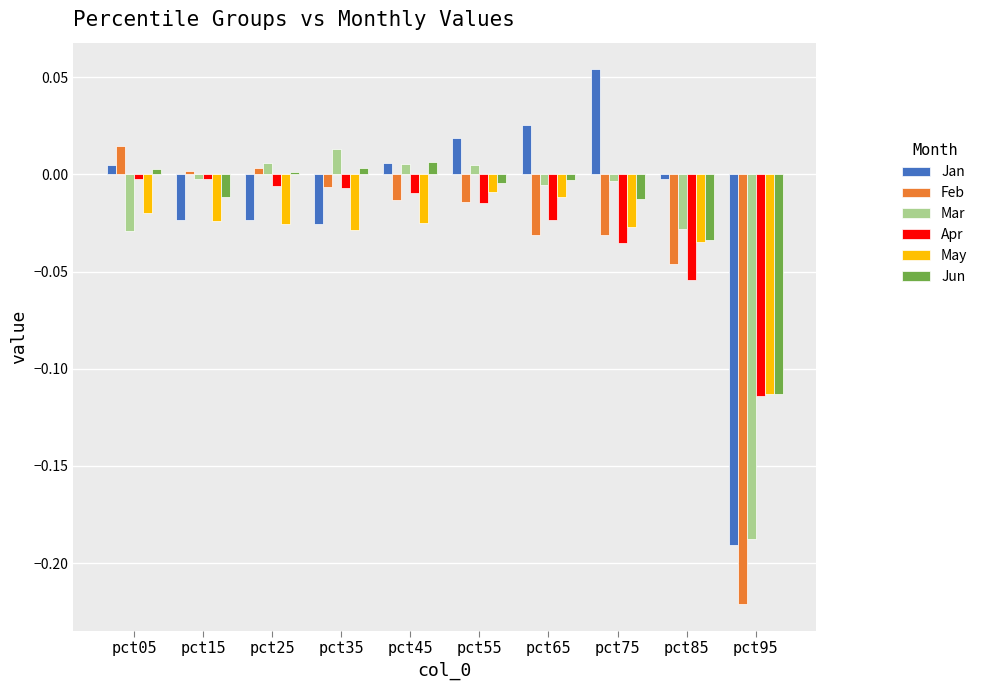

The Apr series shows -0.0 at pct55. True or false?

True